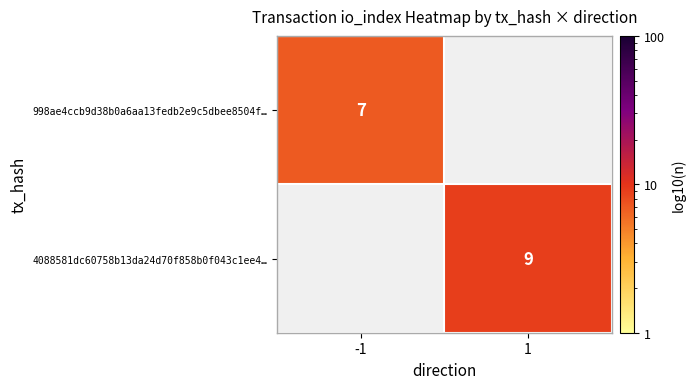

True or false: 998ae4ccb9d38b0a6aa13fedb2e9c5dbee8504f… has a value of 7 at -1.

True